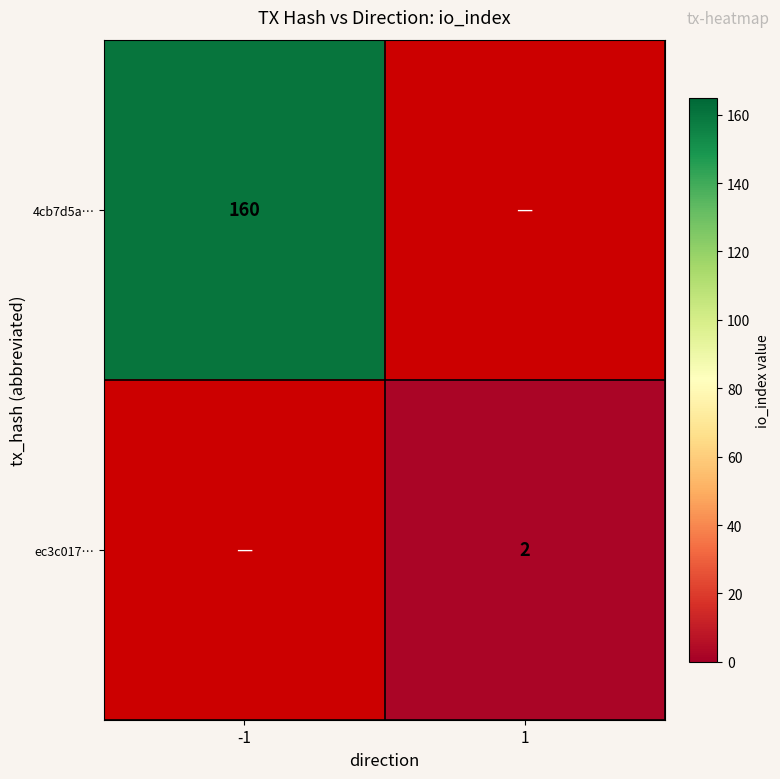

True or false: ec3c017… has a value of 2 at 1.

True